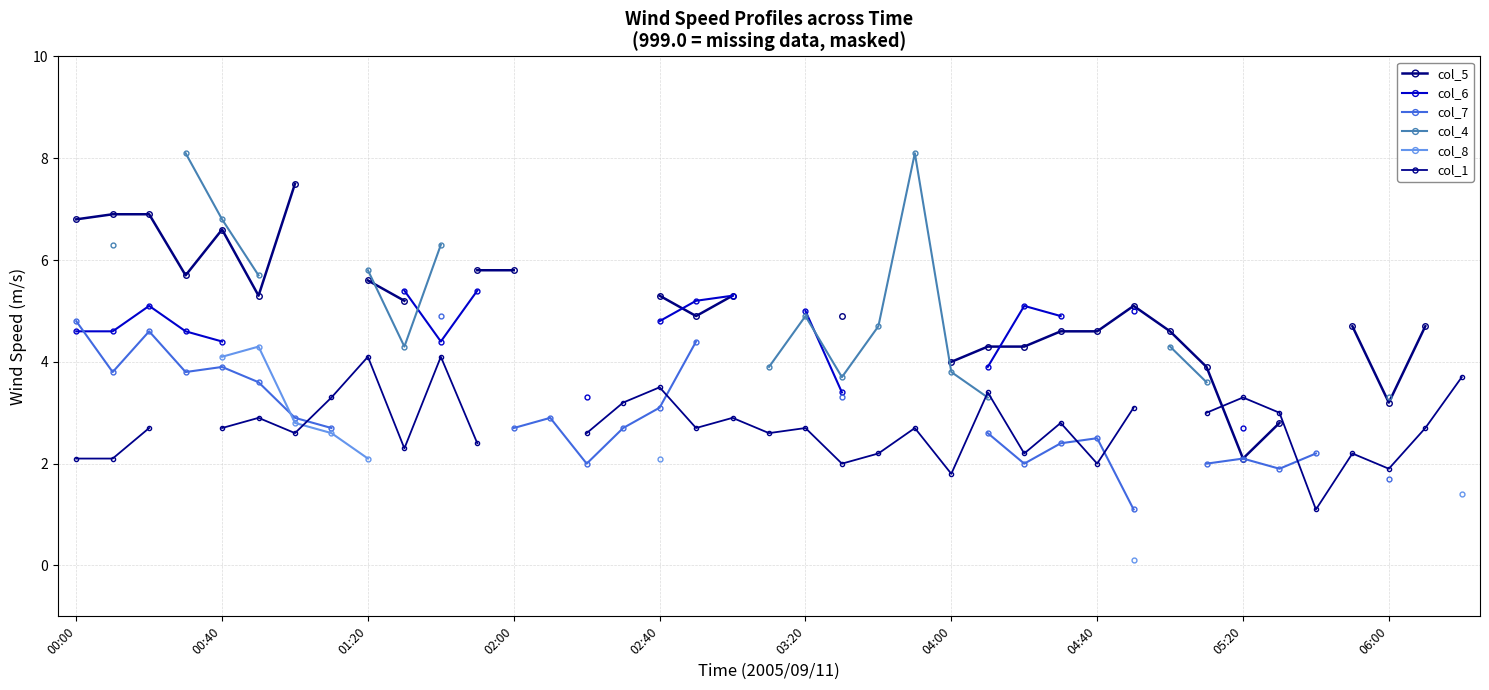

What is the lowest value of the col_6 series?

2.7